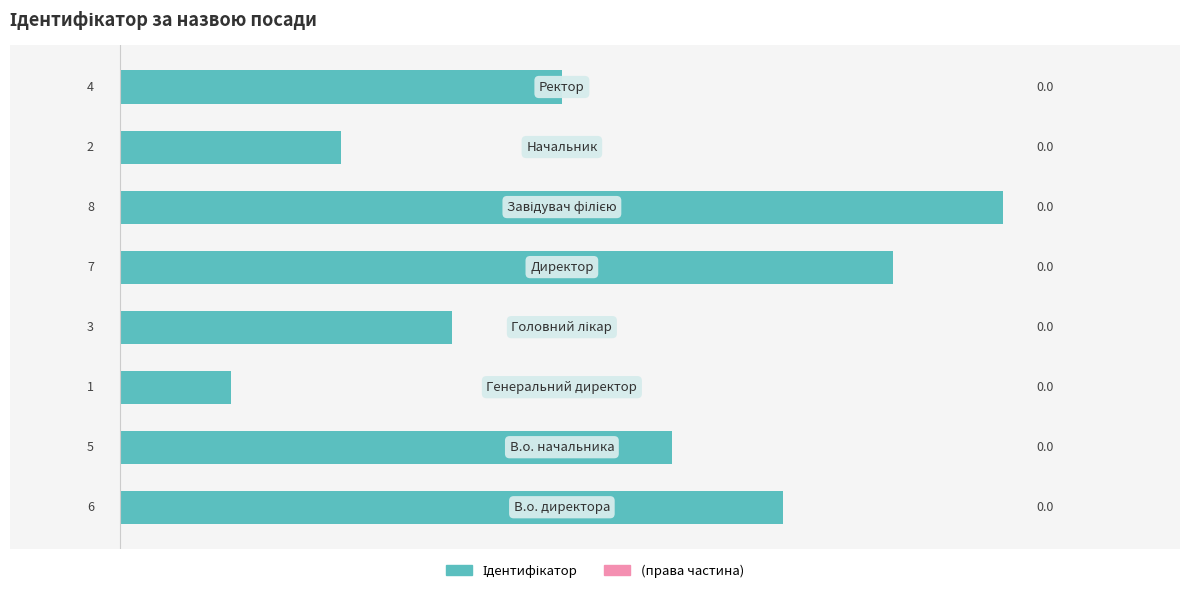

How many bars are there in total?

8